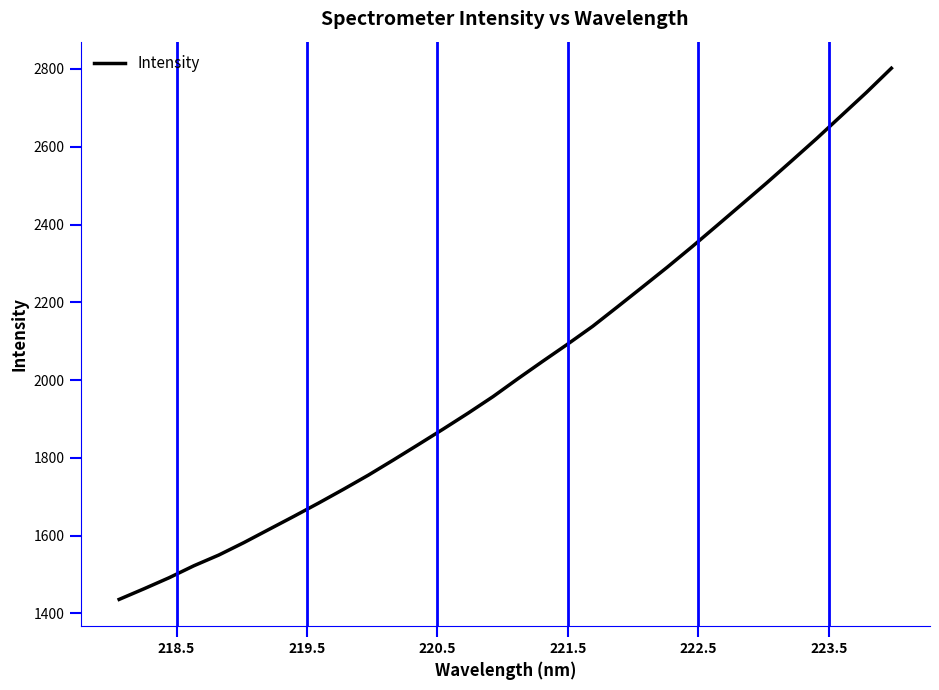

What is the smallest value displayed?

1435.8